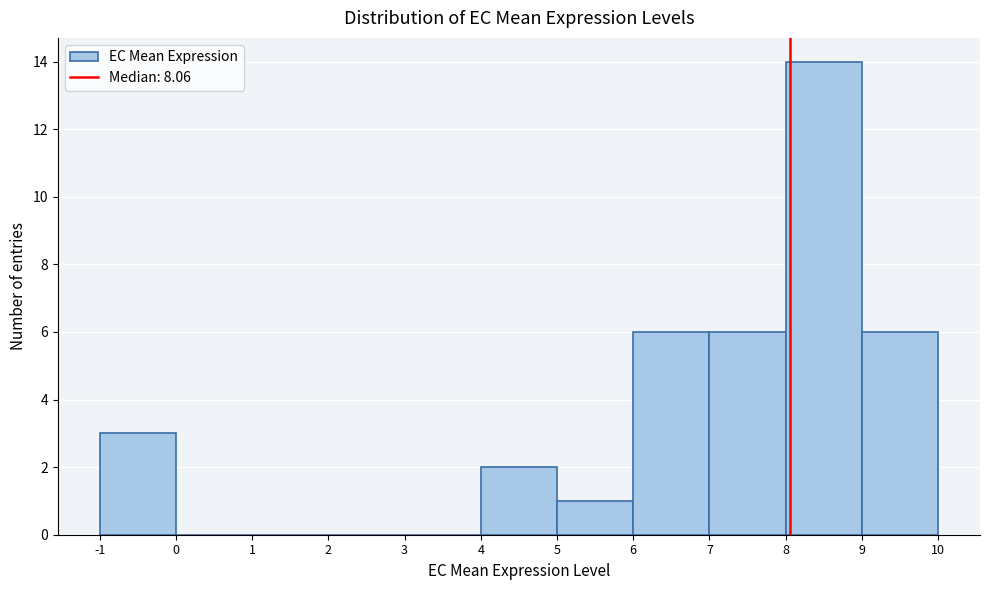

Over which range of the x-axis is the bar tallest?

8 to 9